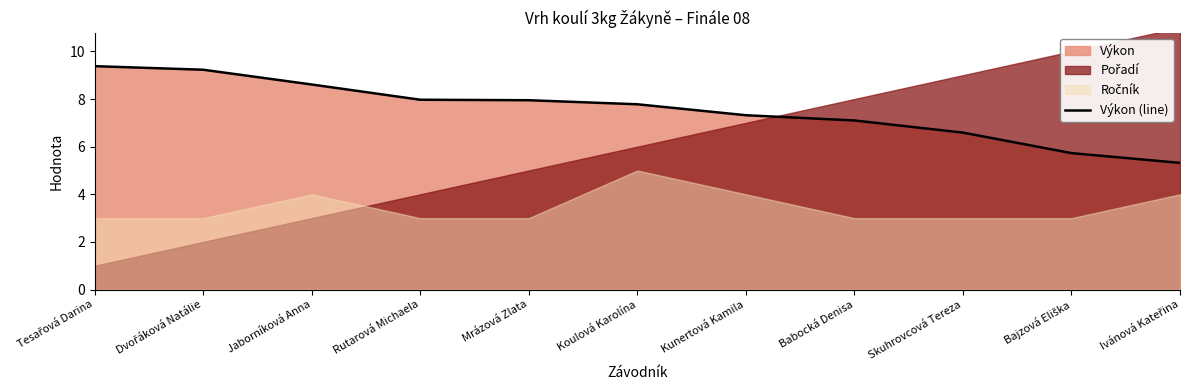

At which label is the value closest to 7?

Babocká Denisa